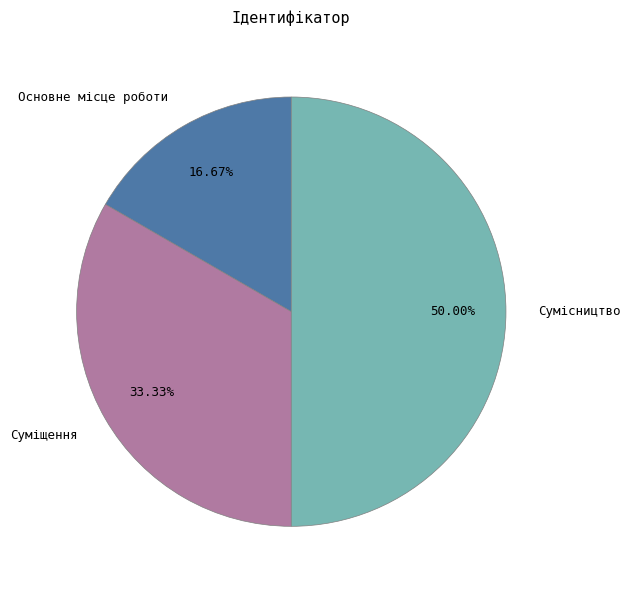

Does Основне місце роботи represent more than half of the total?

No